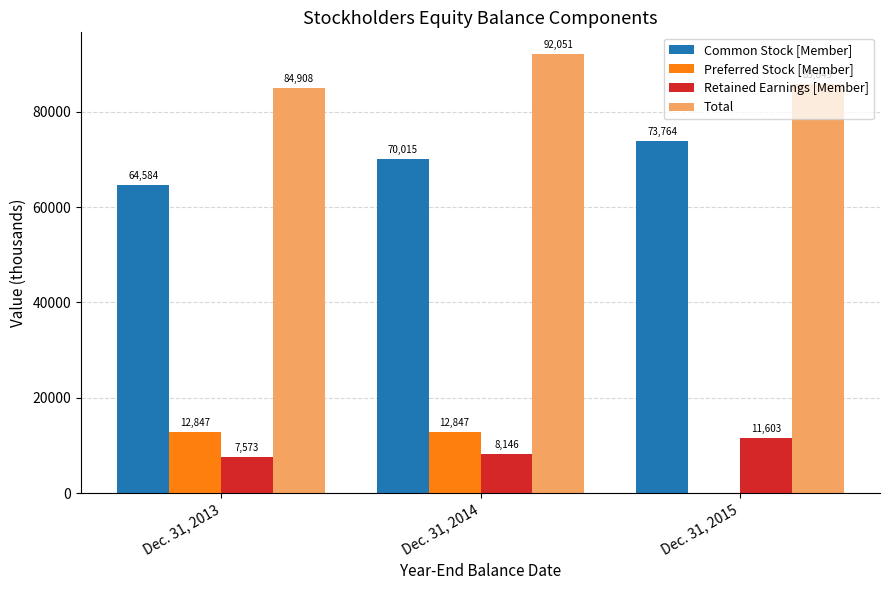

What is the average value of the Common Stock [Member] series?

69454